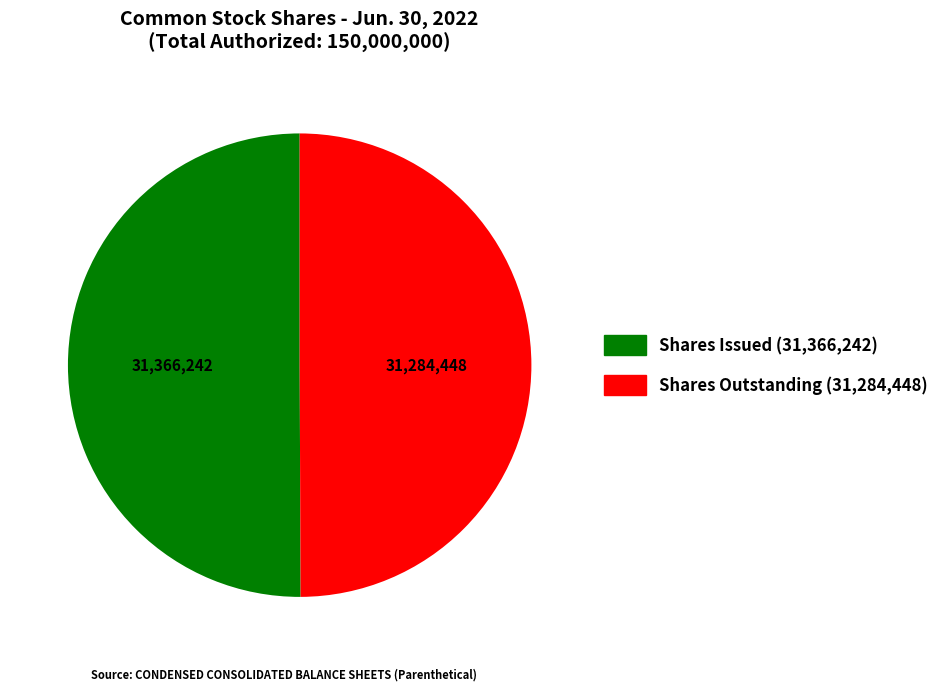

How many slices are in this pie chart?

2